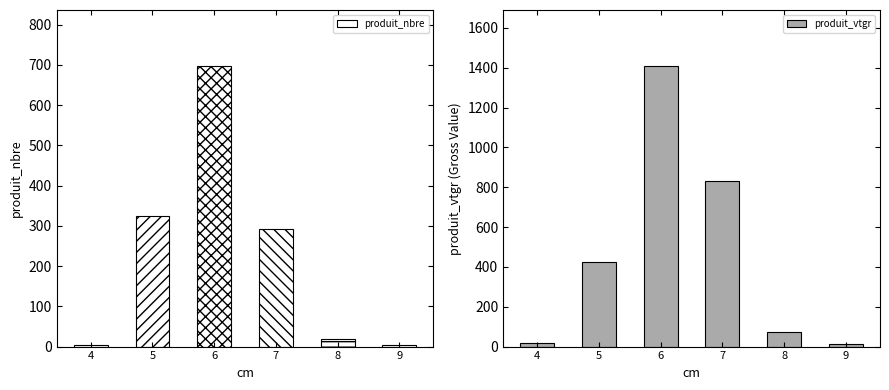

What is the maximum value shown in the chart?

1408.6